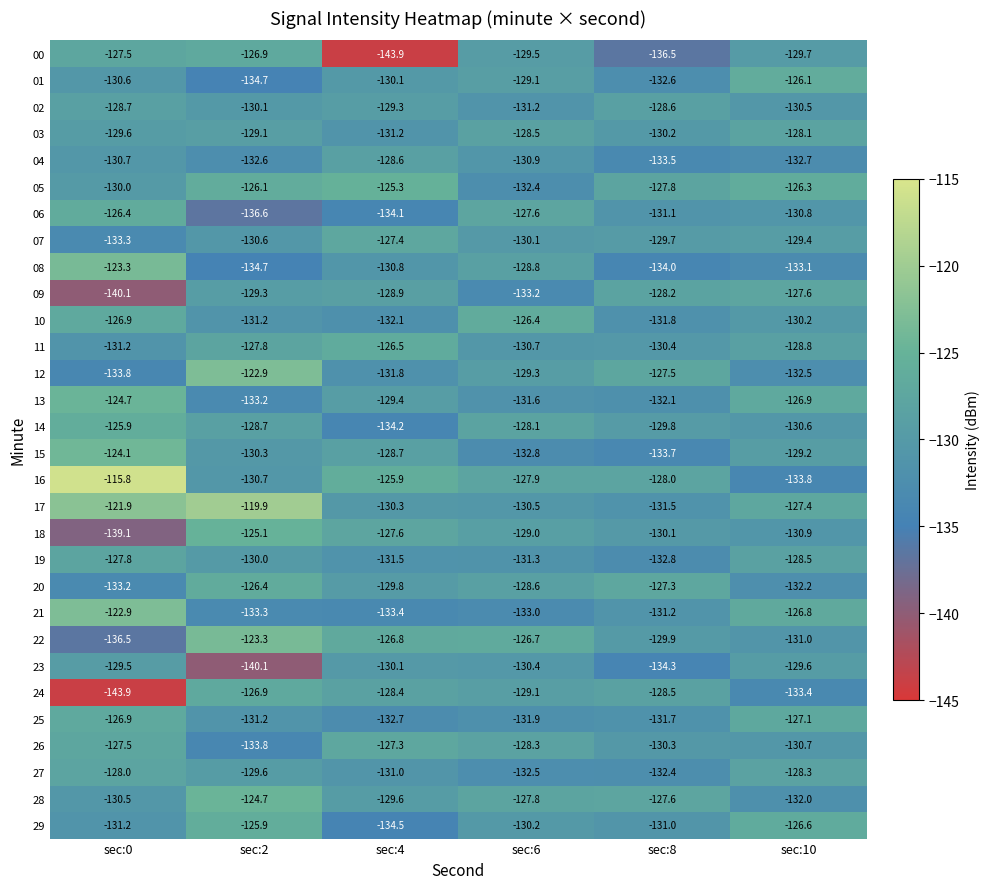

How many data points does each series have?

6